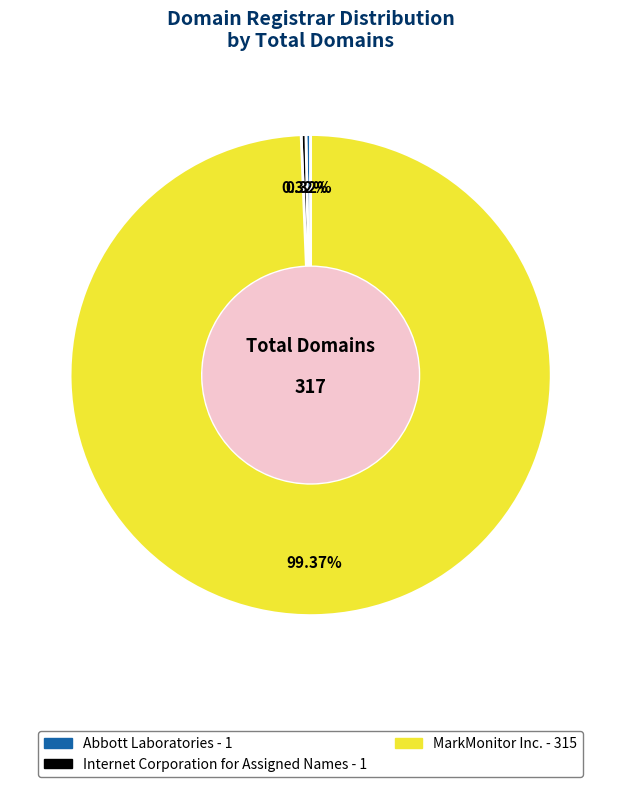

What is the total percentage of Internet Corporation for Assigned Names and MarkMonitor Inc.?

99.7%